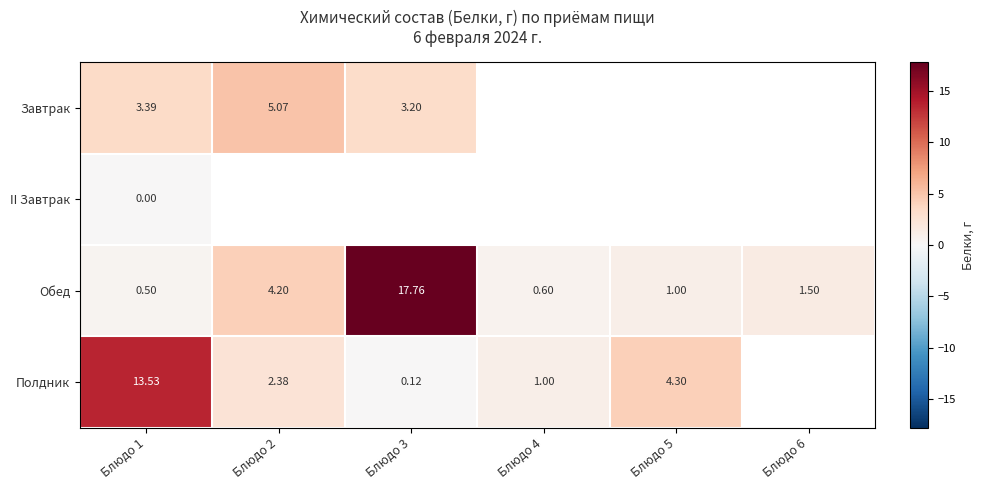

Rank the series at Блюдо 1 from highest to lowest value.

Полдник, Завтрак, Обед, II Завтрак